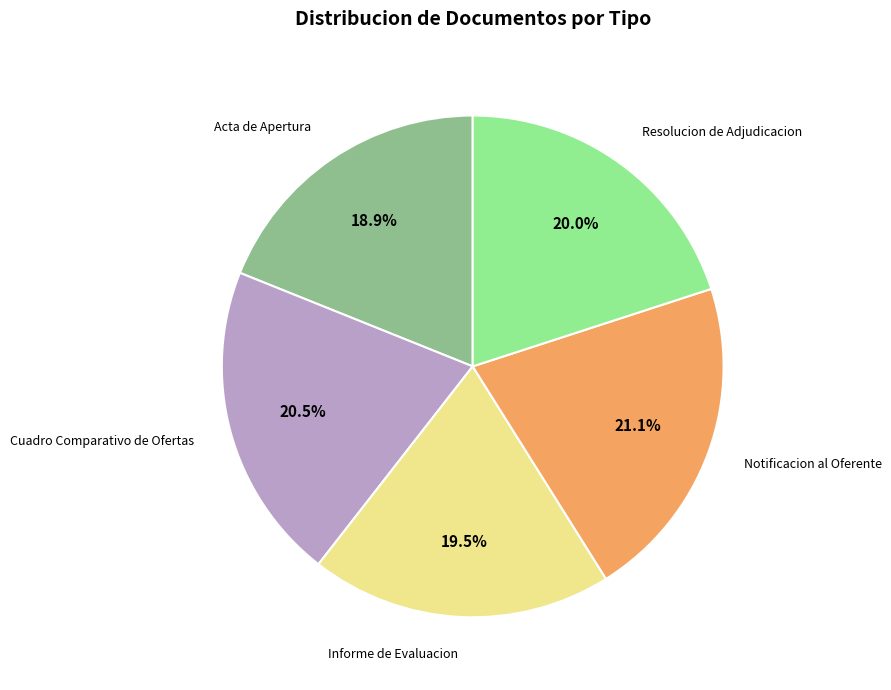

Which has a higher value, Cuadro Comparativo de Ofertas or Notificacion al Oferente?

Notificacion al Oferente